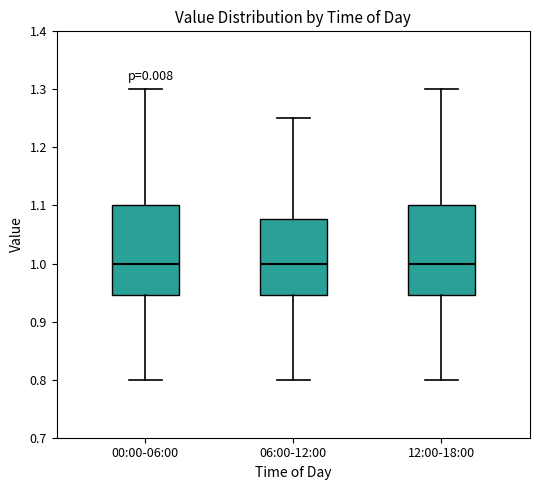

Where is the upper edge of the box for 00:00-06:00 on the y-axis? The values are not printed on the chart, so give them approximately, as read against the axis.

1.10